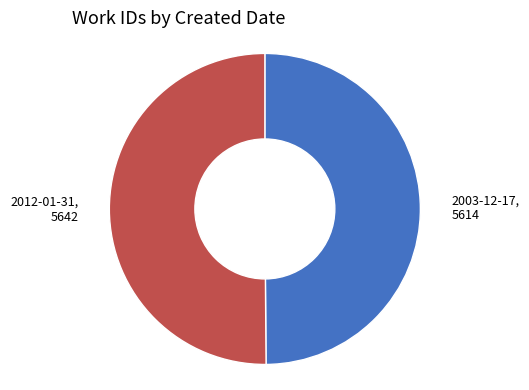

How many segments does this pie chart have?

2